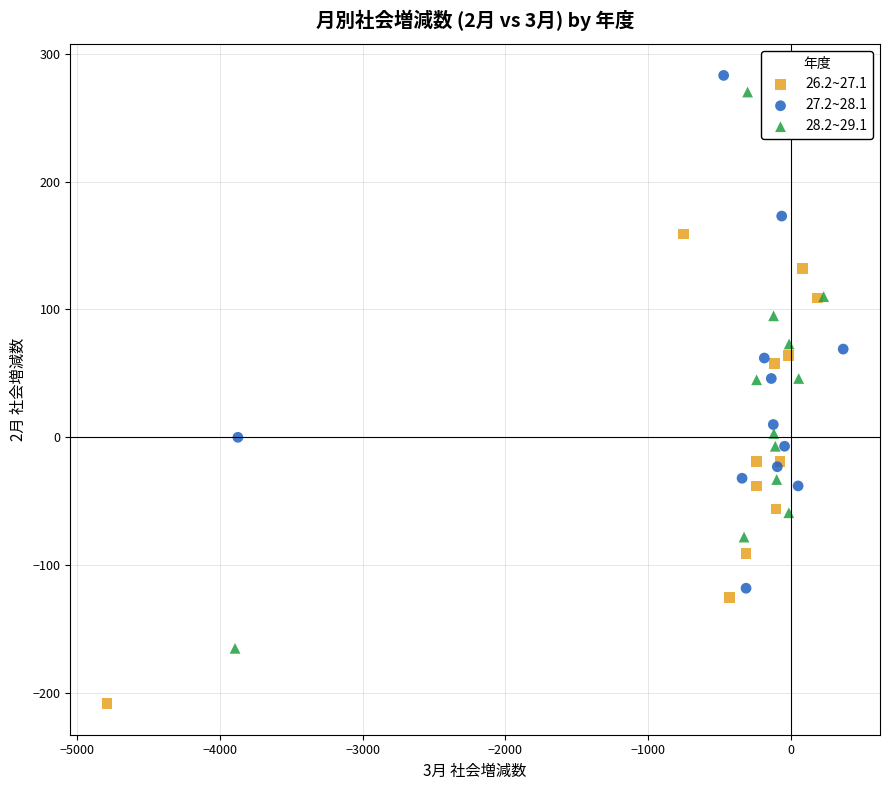

Which series has the largest Y range (max minus min)?

28.2~29.1